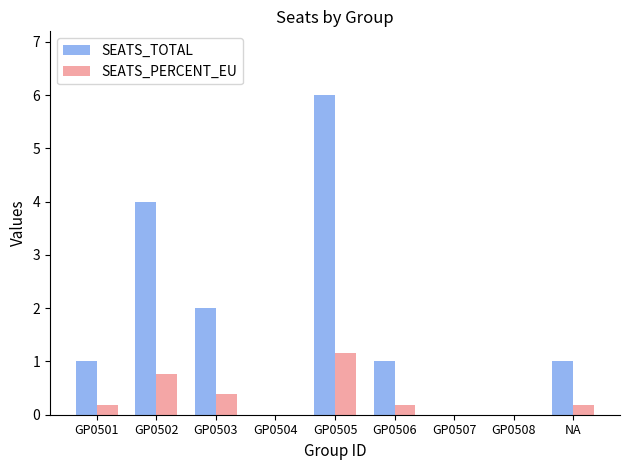

What is the maximum value for SEATS_TOTAL?

6.0